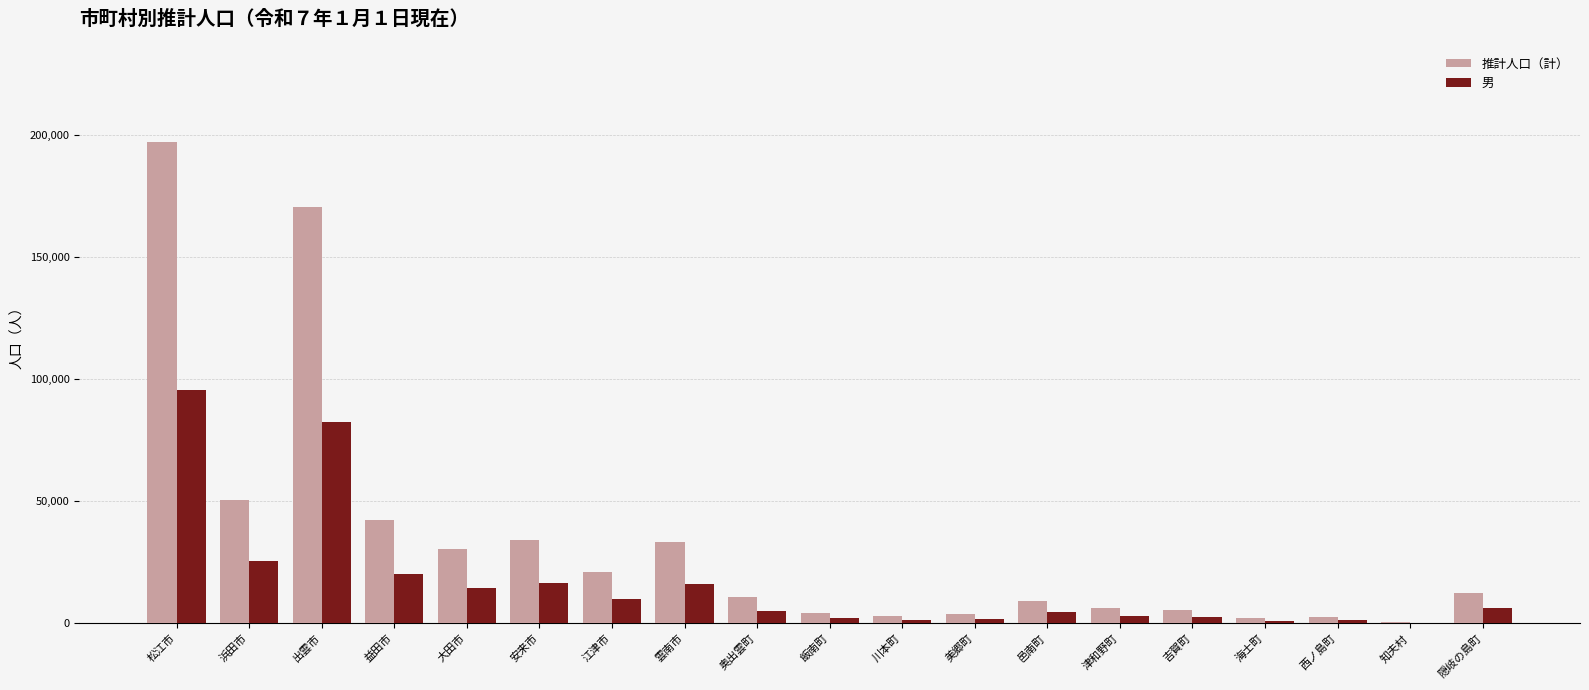

Which series has the largest total across all categories?

推計人口（計）